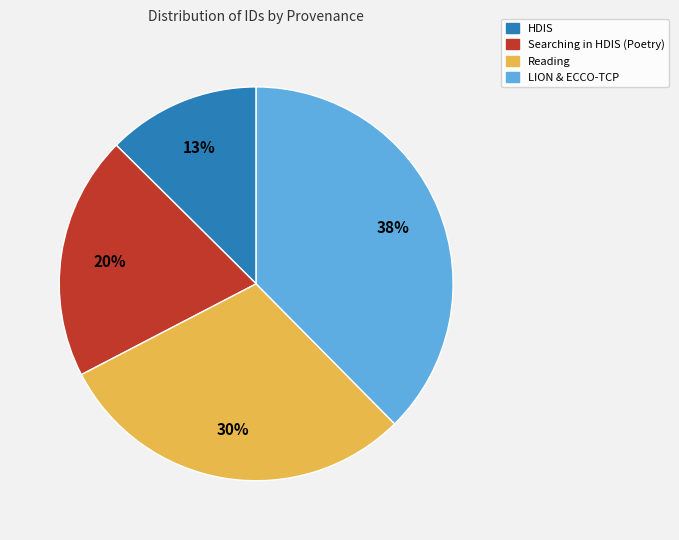

Is there a majority slice in this chart?

No